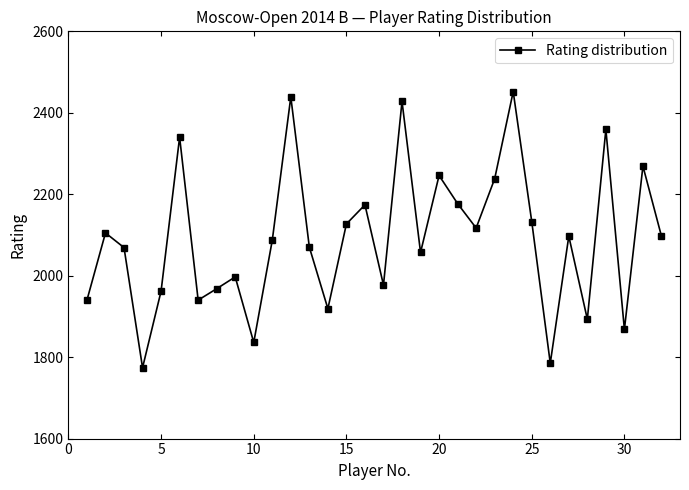

True or false: the data has more than 0 interior local peaks.

True